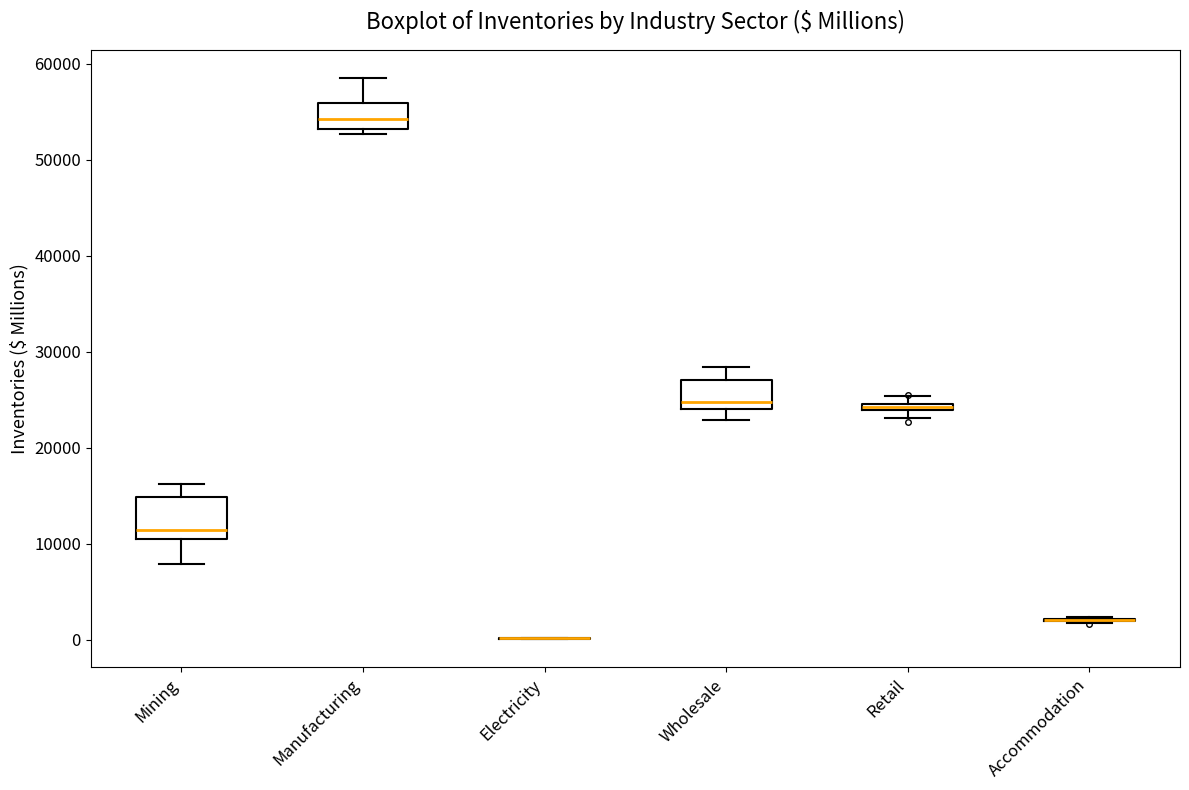

Comparing the boxes themselves (not the whiskers), which one is the tallest?

Mining